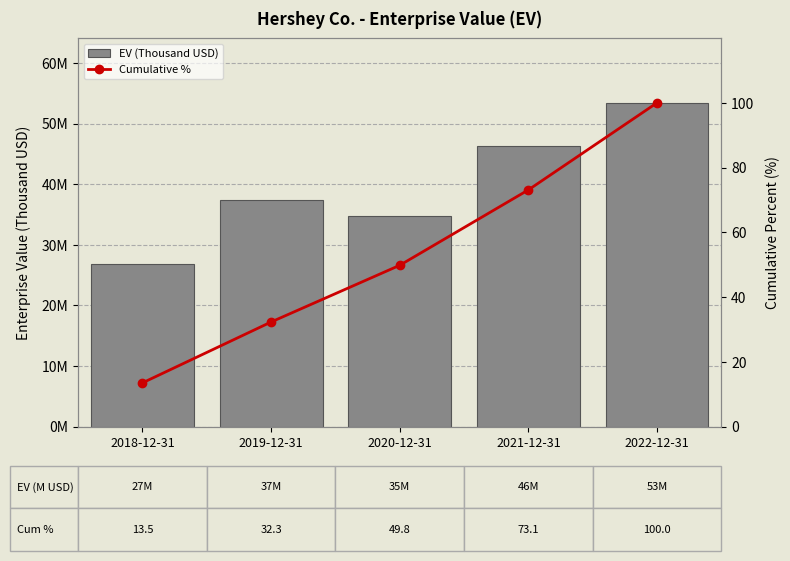

Count the number of data series in this chart.

2